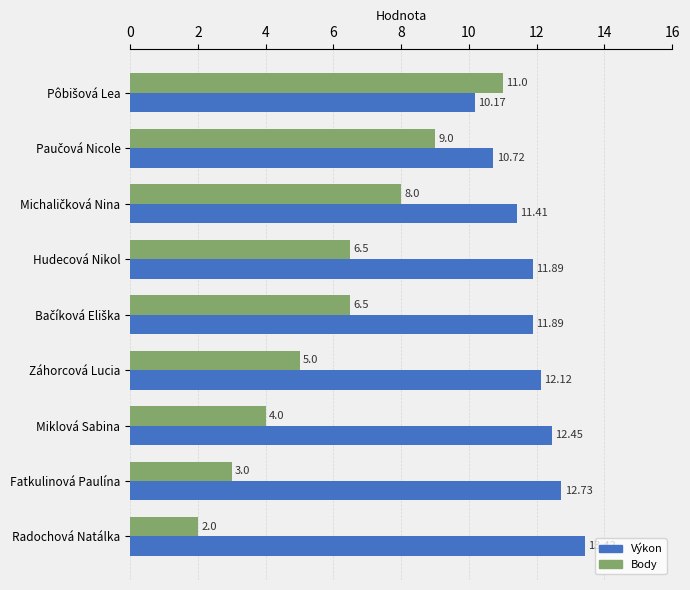

What is the average value of the Výkon series?

11.9